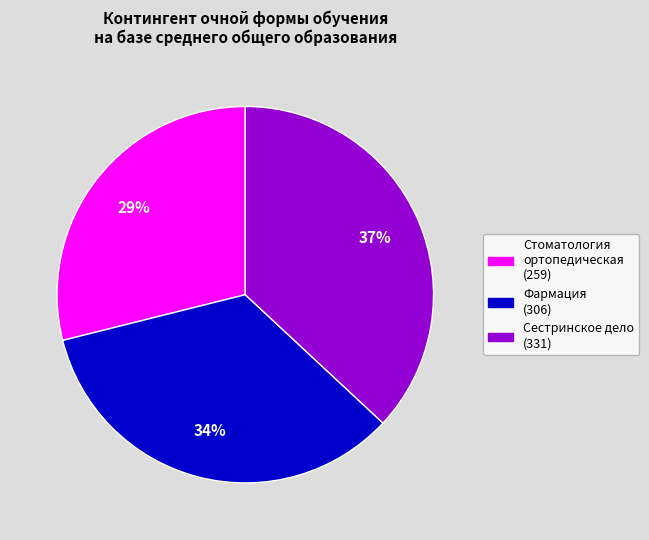

To the nearest percent, what is the average slice percentage?

33%